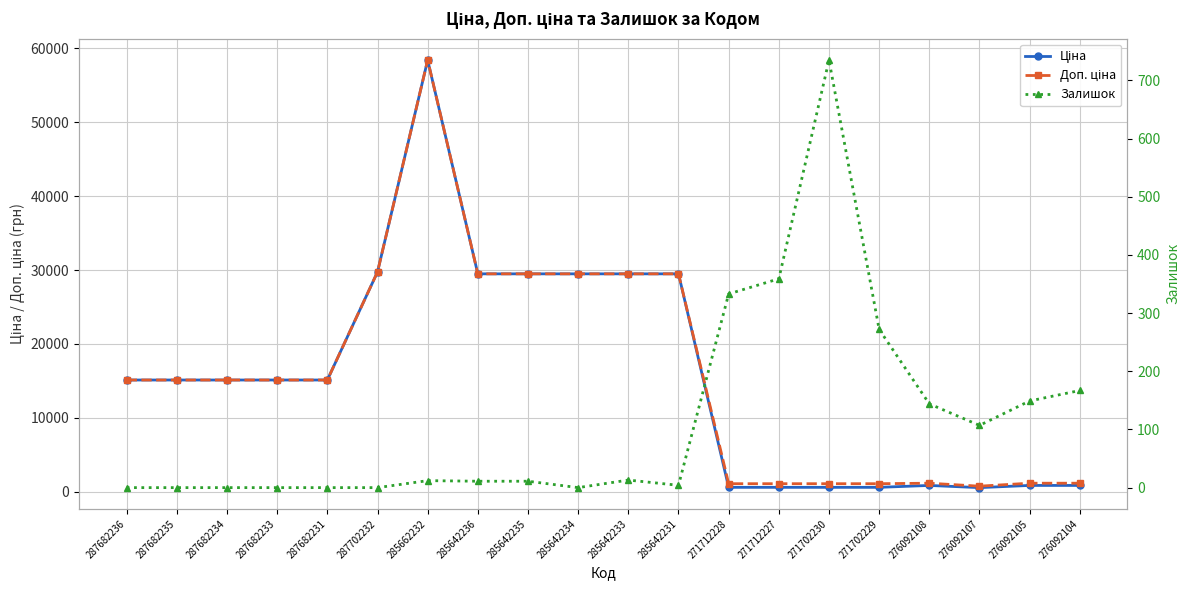

At how many categories does at least one series exceed 10847?

12